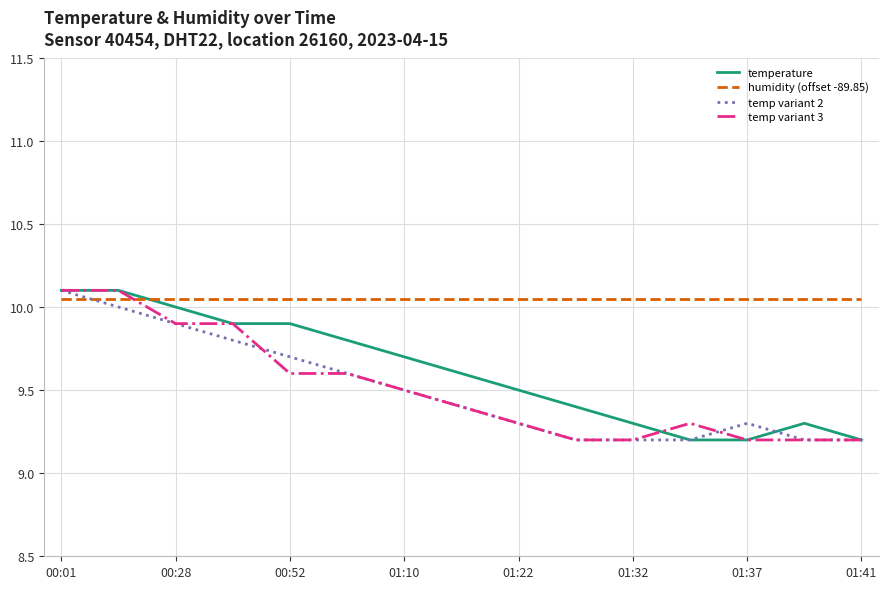

After their last crossing, which series has the higher values: temp variant 3 or humidity (offset -89.85)?

humidity (offset -89.85)